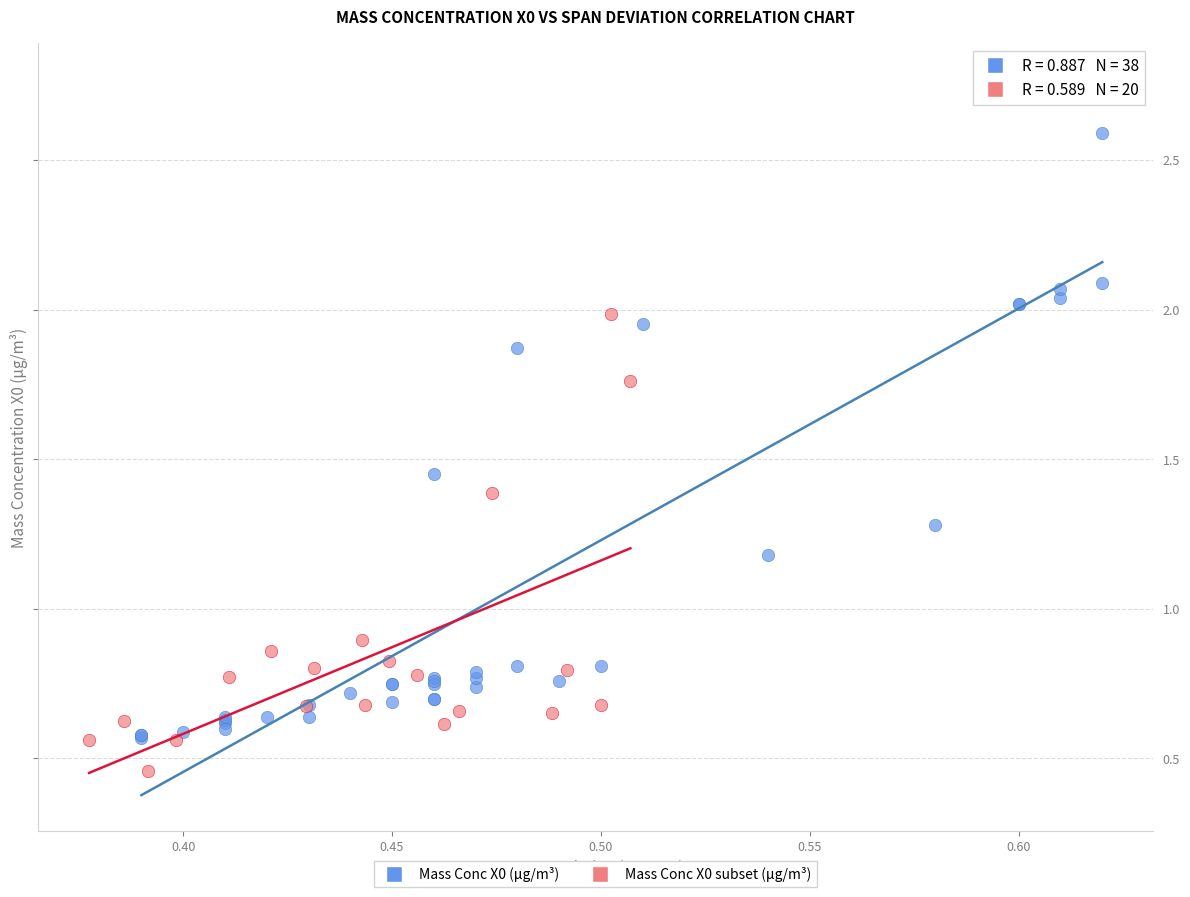

Which series contains the lowest Y value?

Mass Conc X0 subset (μg/m³)